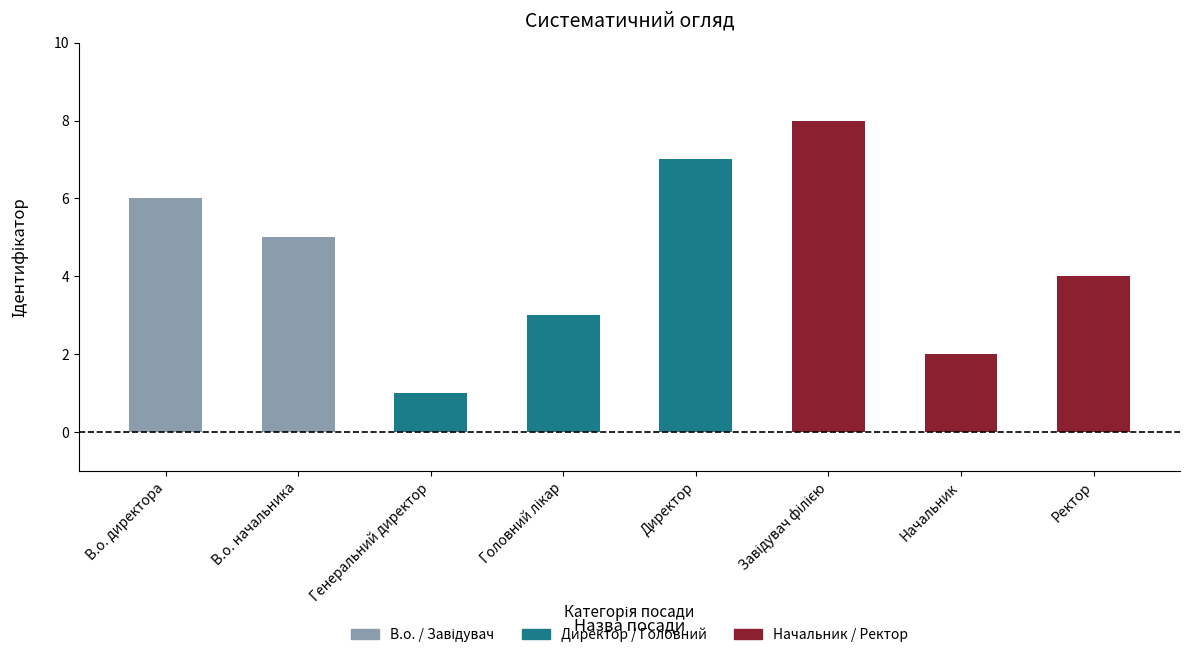

How many bars are there in total?

8